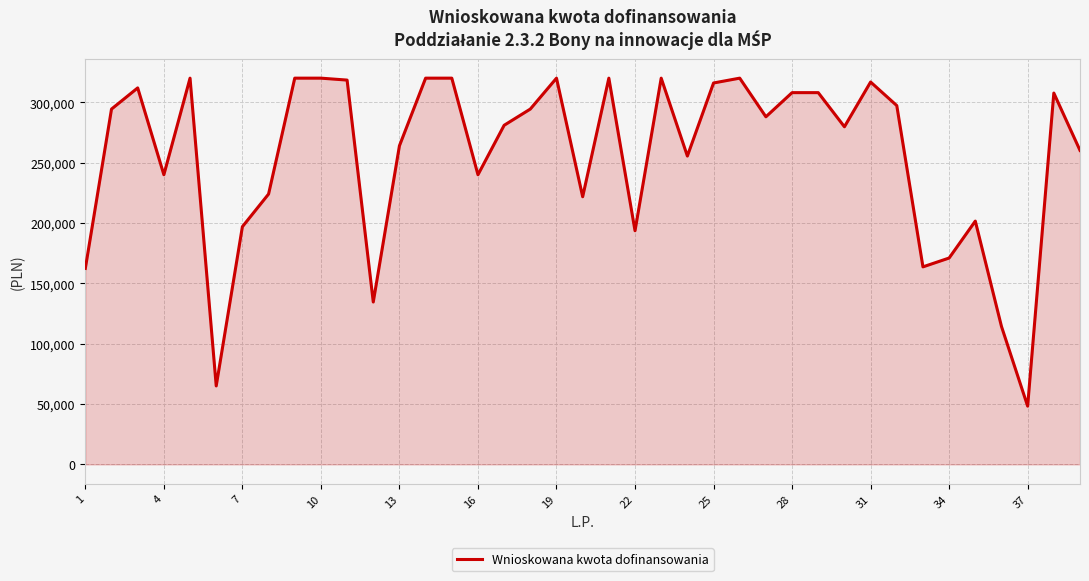

What is the smallest value displayed?

48300.0